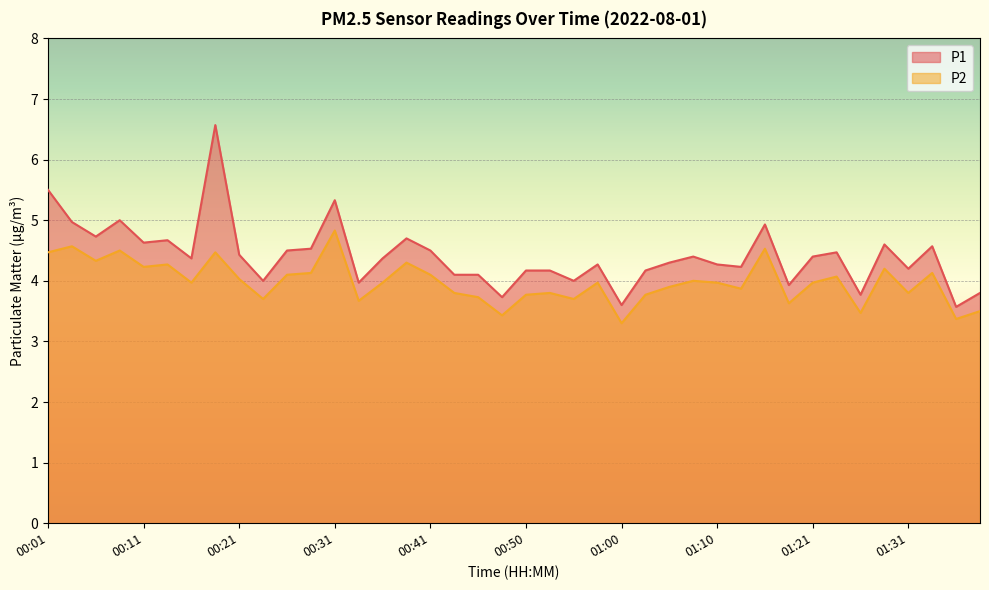

Between 01:26 and 00:45, which is larger?

00:45